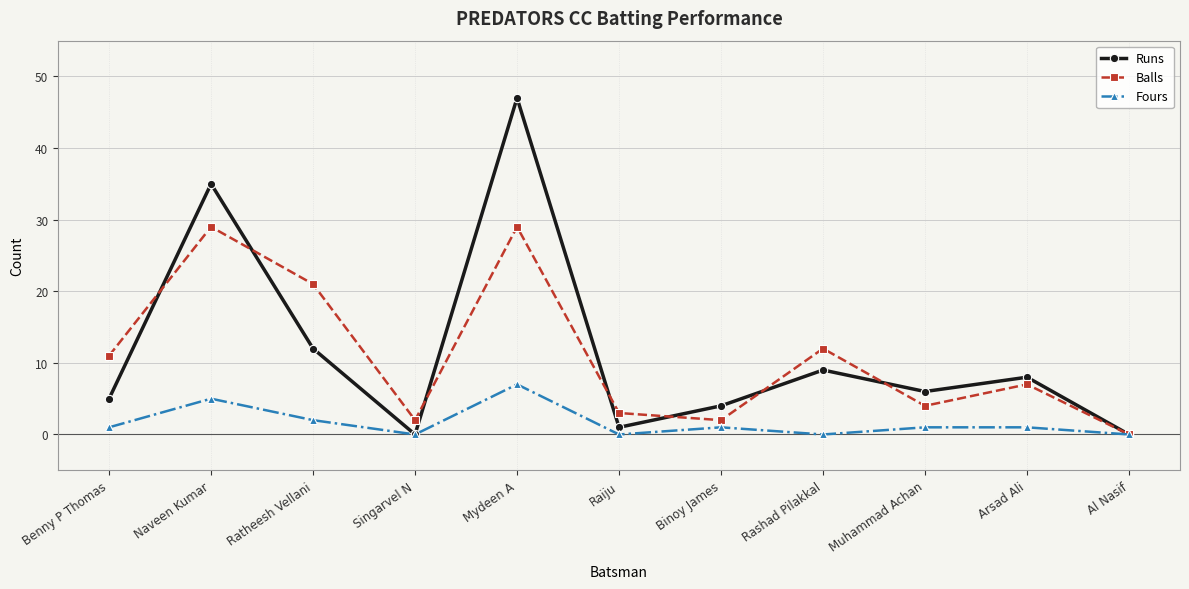

What position from the right is Muhammad Achan?

3